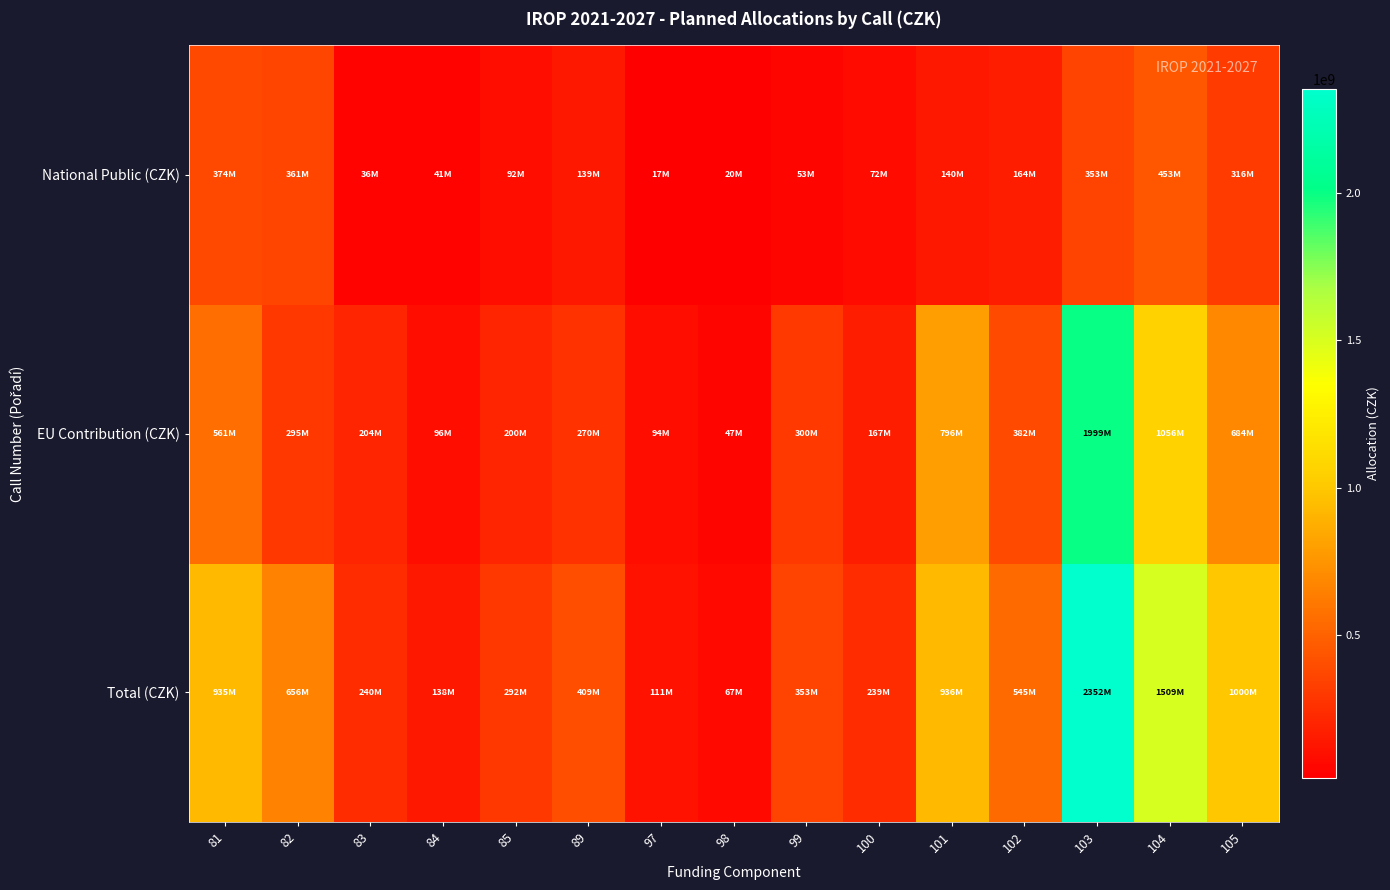

What is the total value across all series at 82?

1311462840